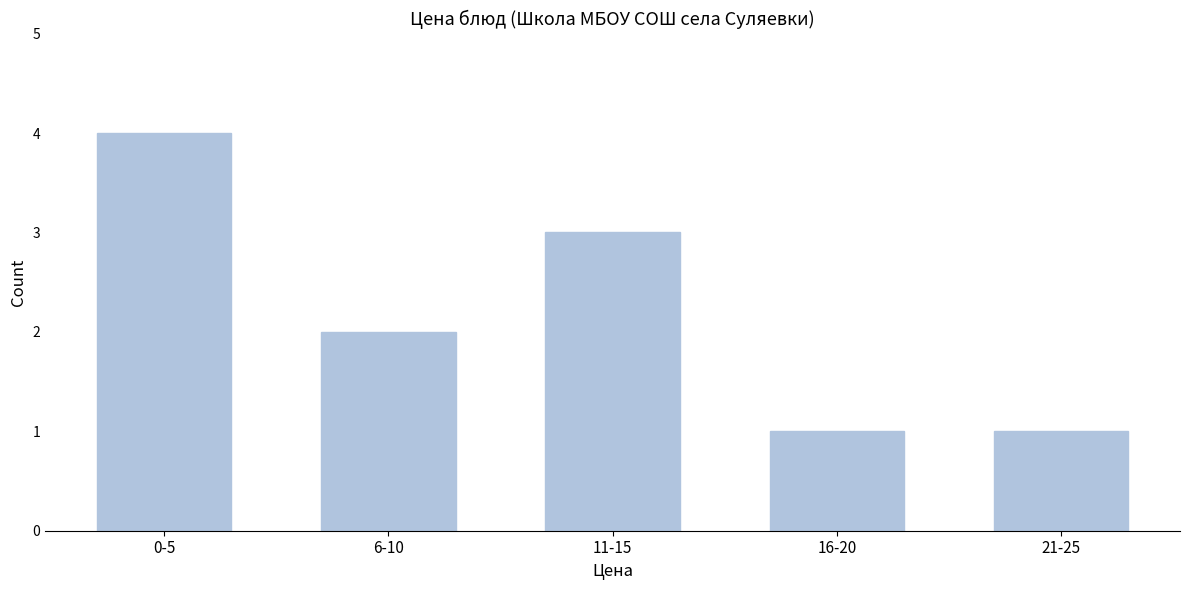

Reading left to right, list all the values displayed in this chart.

4	2	3	1	1